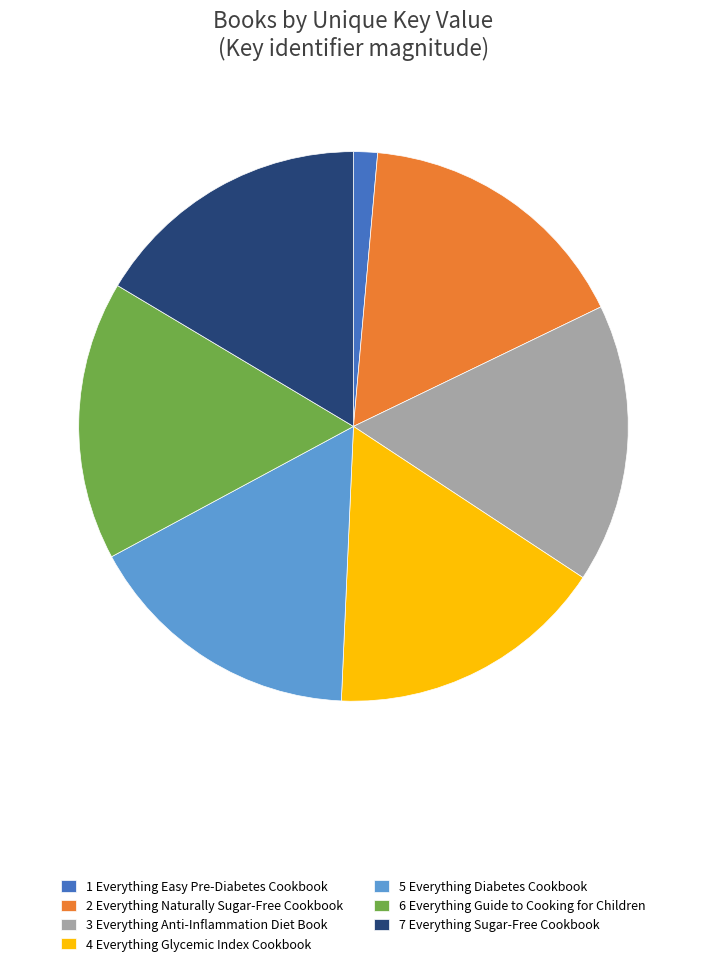

True or false: 6 Everything Guide to Cooking for Children accounts for 24% of the total.

False